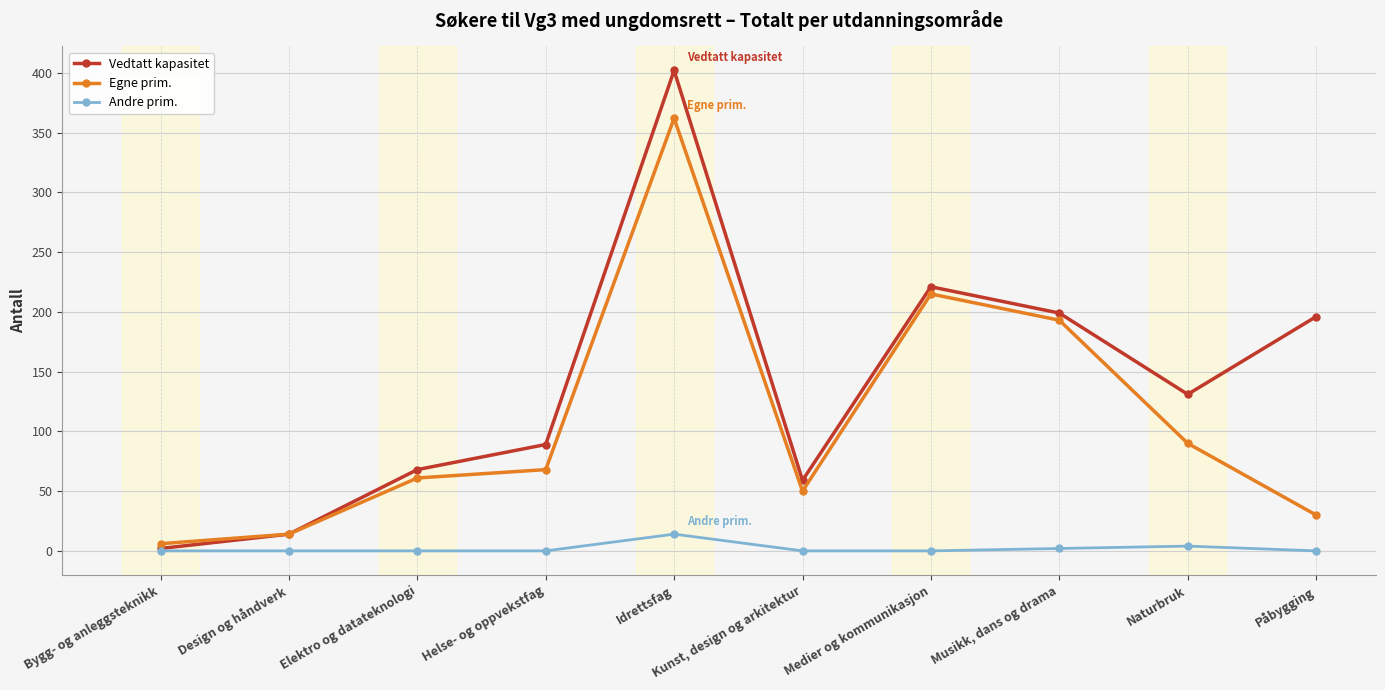

What is the sum of all Egne prim. values?

1089